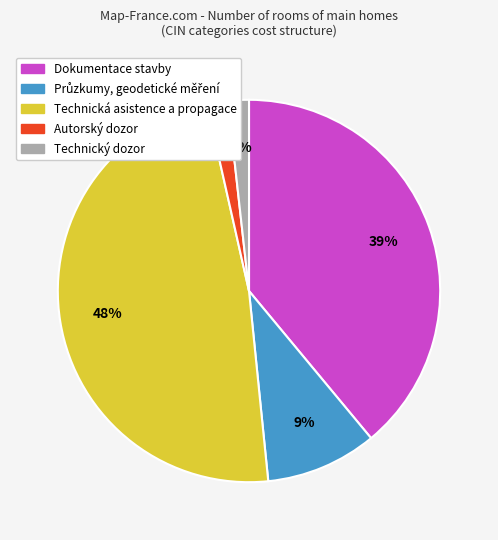

To the nearest percent, what is the combined percentage of Autorský dozor and Technická asistence a propagace?

50%